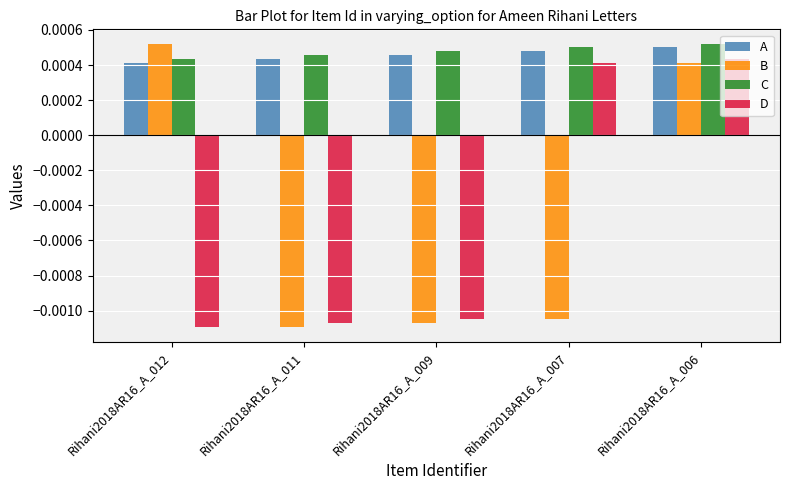

How many groups of bars are there?

5